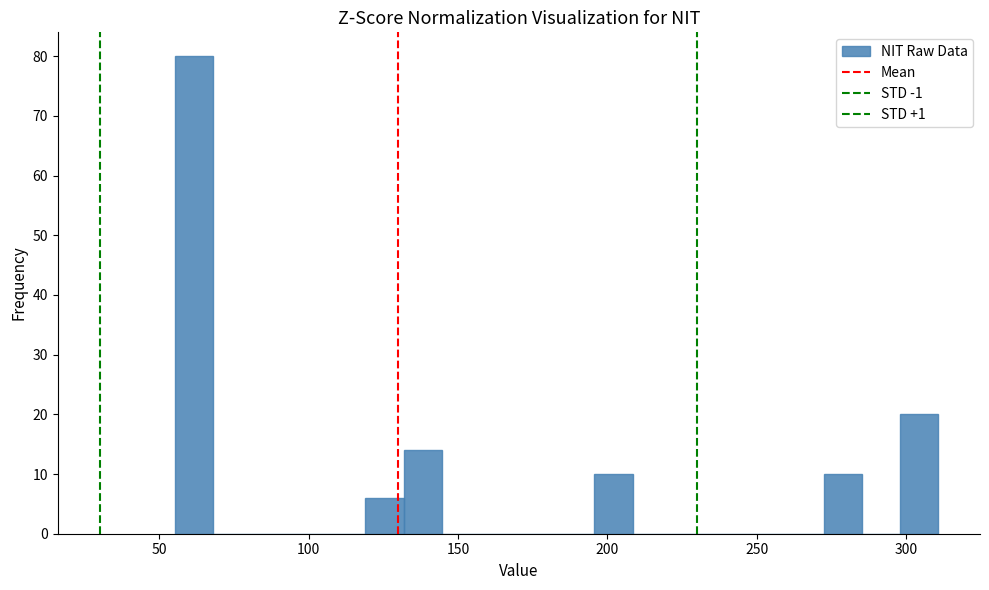

Around what value on the x-axis is the tallest bar? Give the approximate position of its centre, as read against the axis.

60